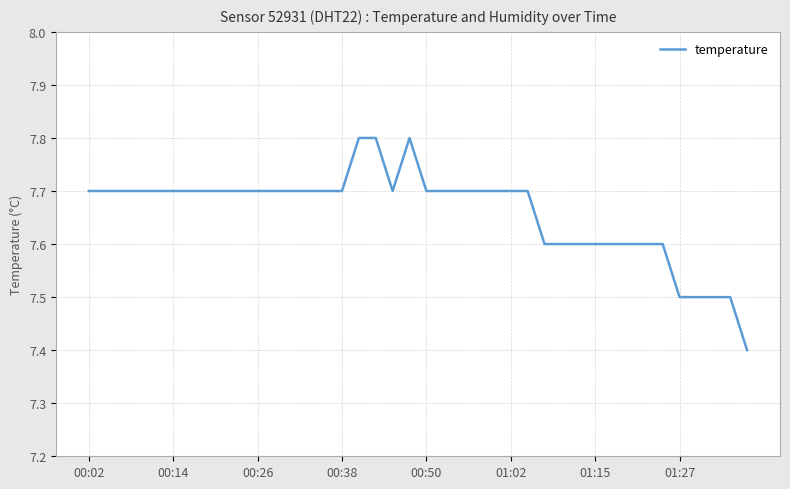

How many series are shown in this chart?

1